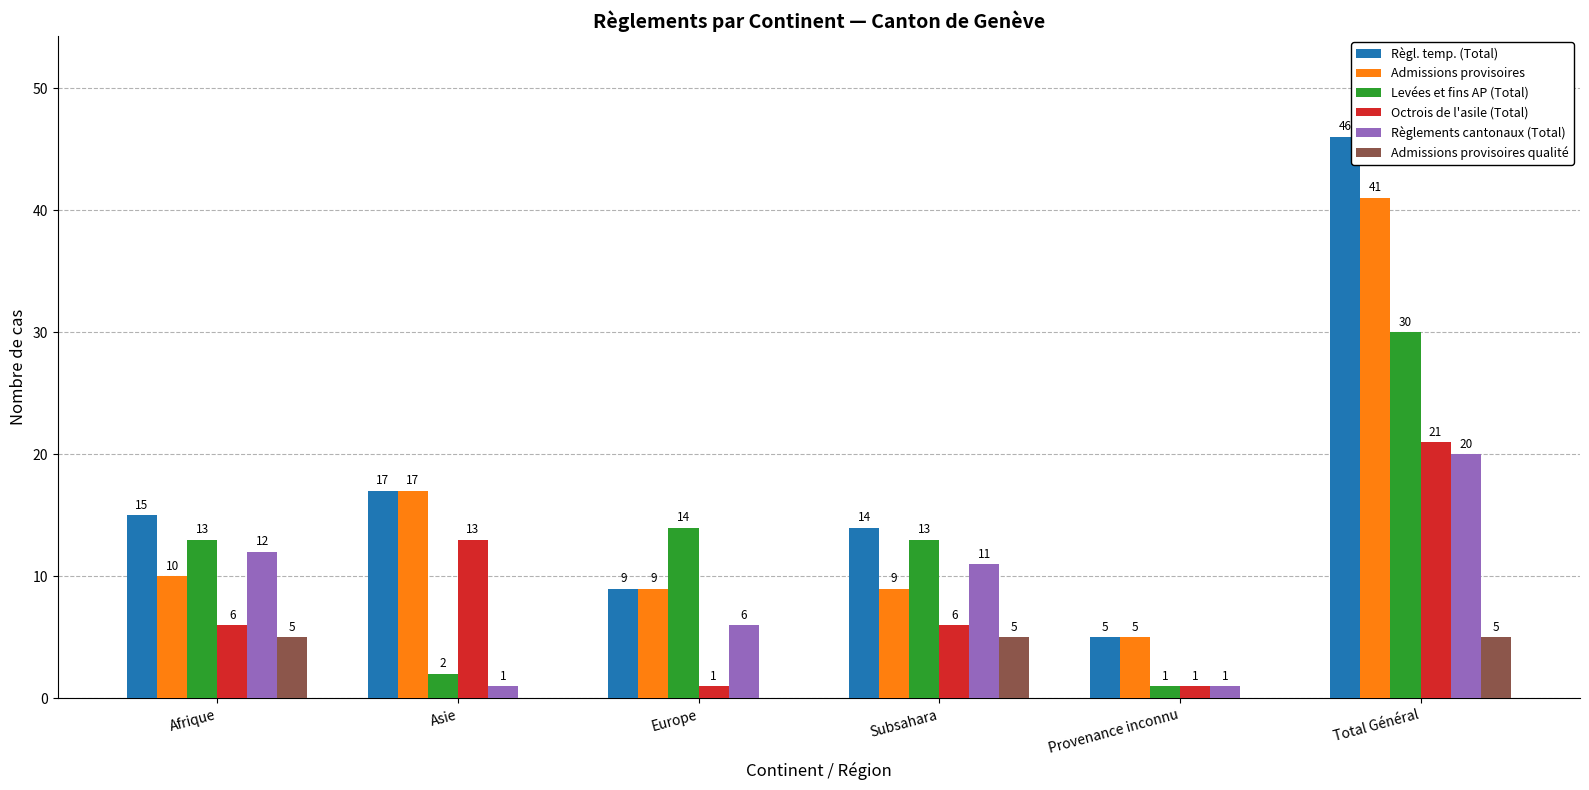

Is it true that Octrois de l'asile (Total) equals 21 at Total Général?

True